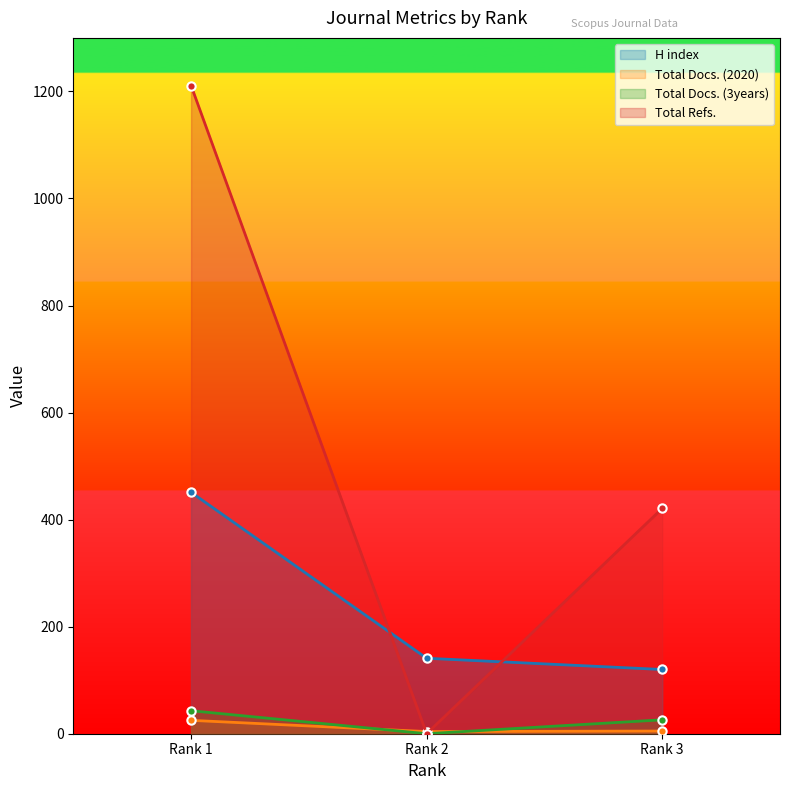

Between Rank 3 and Rank 2, which is larger?

Rank 2